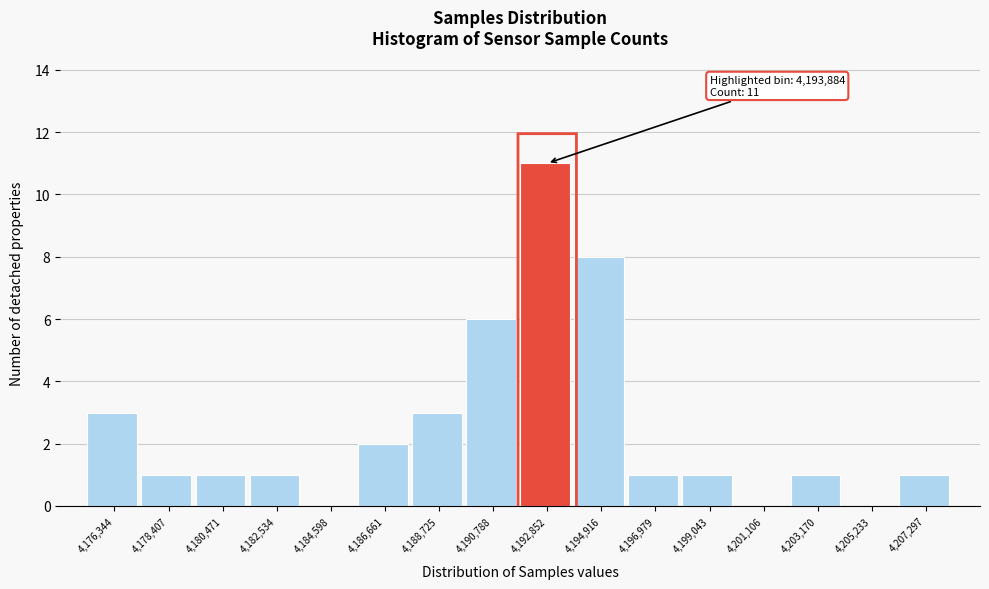

Reading left to right, extract all data points from this chart.

4,176,344=3	4,178,407=1	4,180,471=1	4,182,534=1	4,184,598=0	4,186,661=2	4,188,725=3	4,190,788=6	4,192,852=11	4,194,916=8	4,196,979=1	4,199,043=1	4,201,106=0	4,203,170=1	4,205,233=0	4,207,297=1